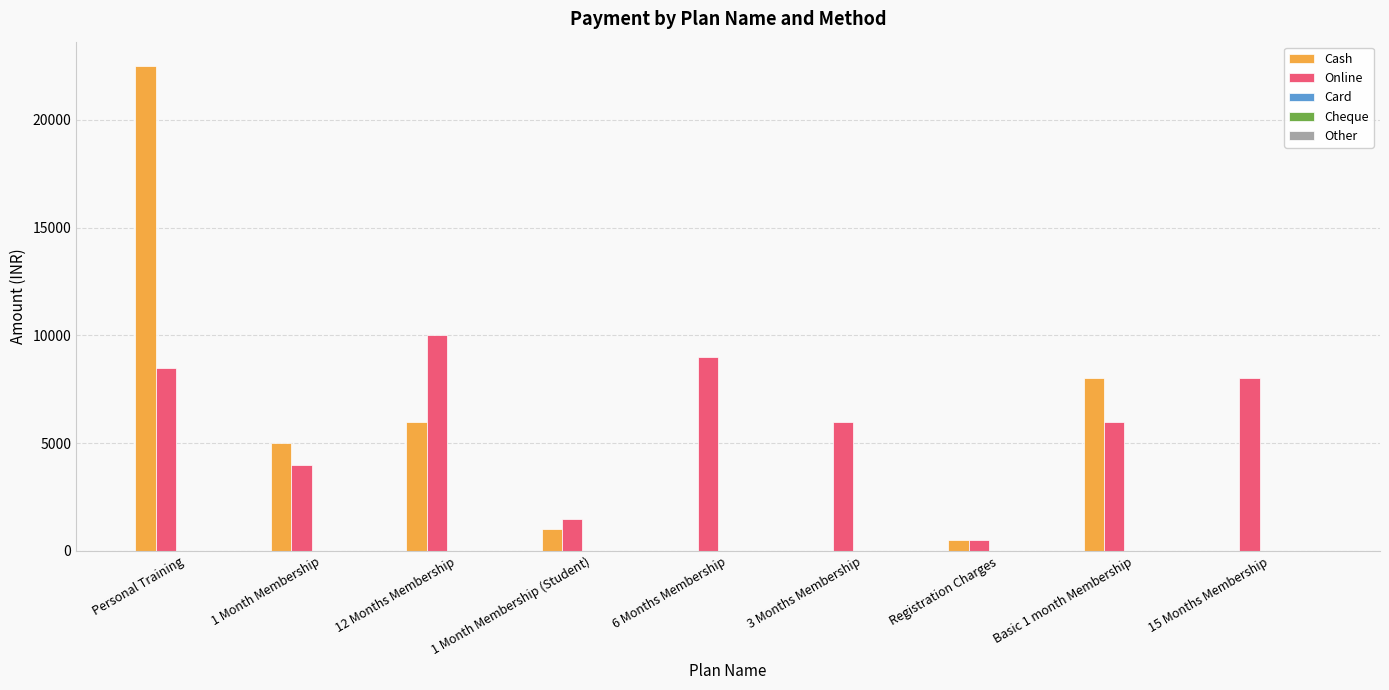

What is the maximum value for Cash?

22500